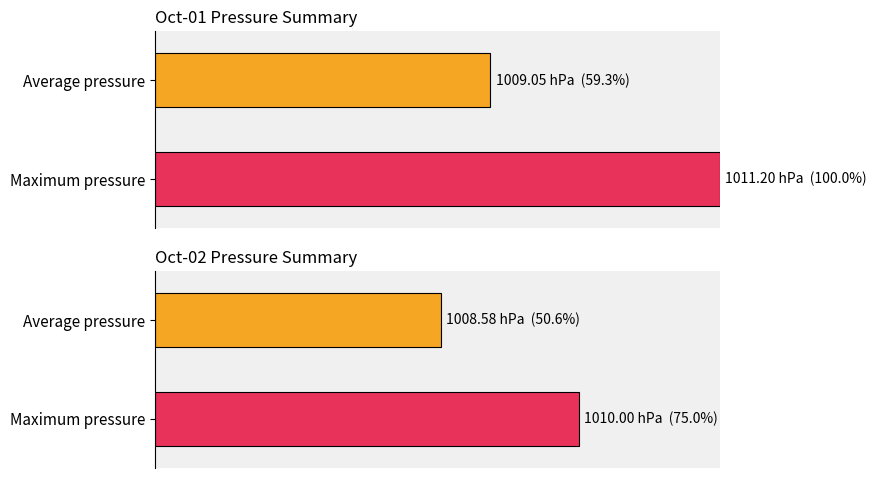

True or false: Average pressure has a value of 1794.3 at 2022-10-06.

False